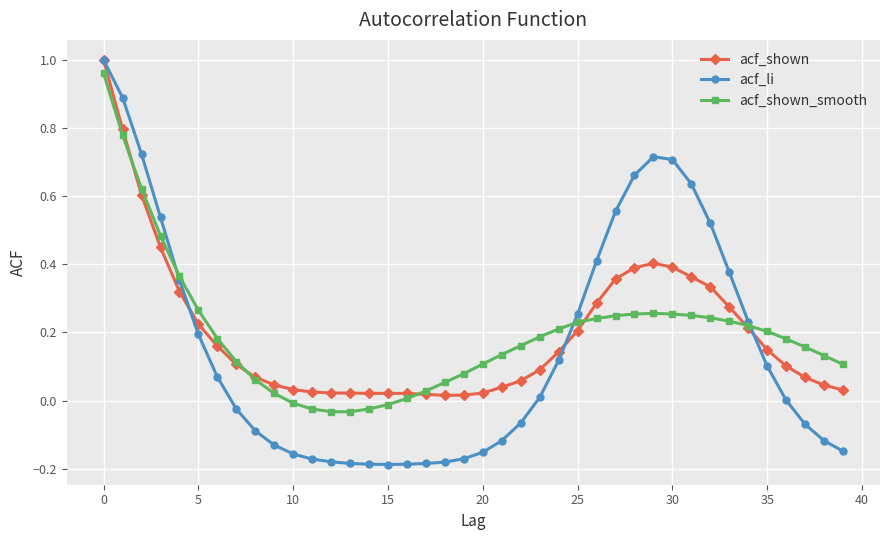

Which series has the largest range (max minus min)?

acf_li